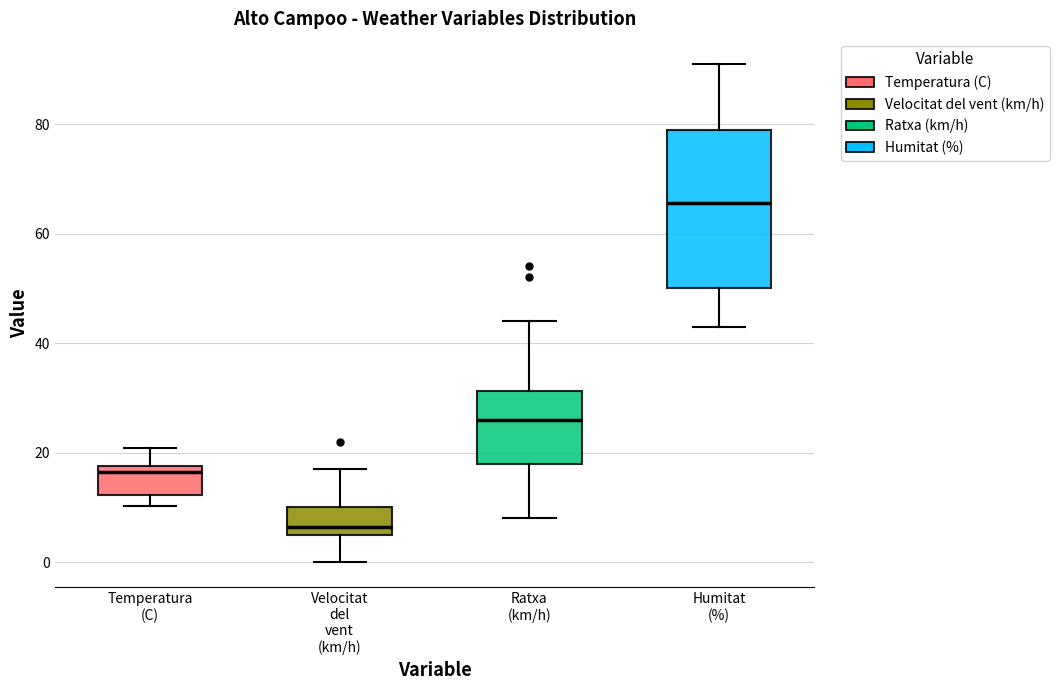

Which box has the lowest median line?

Velocitat del vent (km/h)